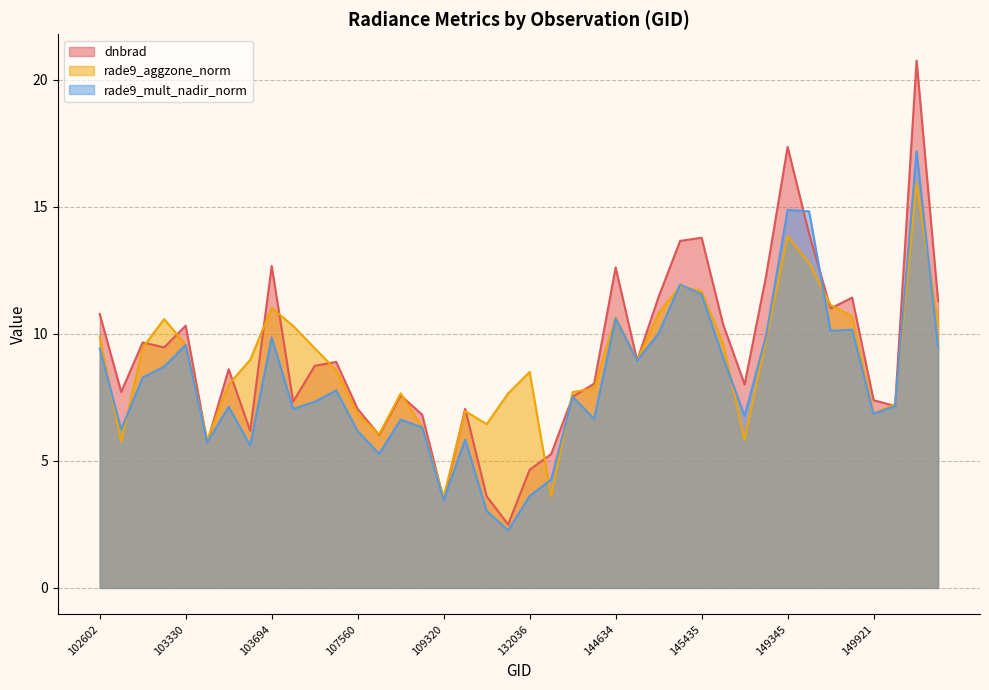

What is the difference between the highest and lowest values at 107560?

0.9